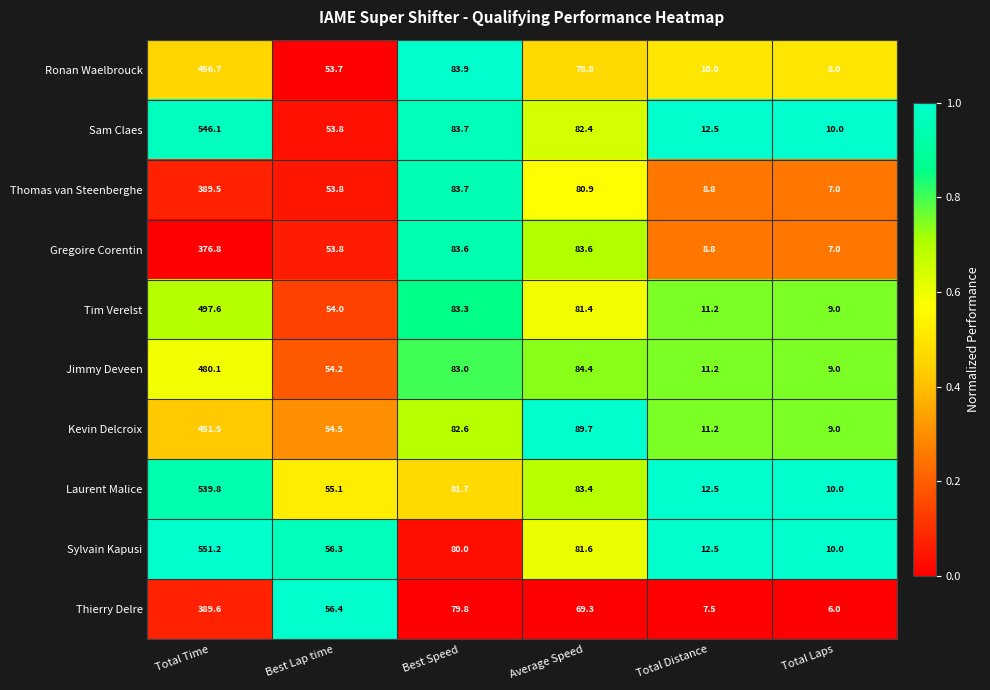

What is the sum of the Jimmy Deveen values at Best Speed and Average Speed?

167.4